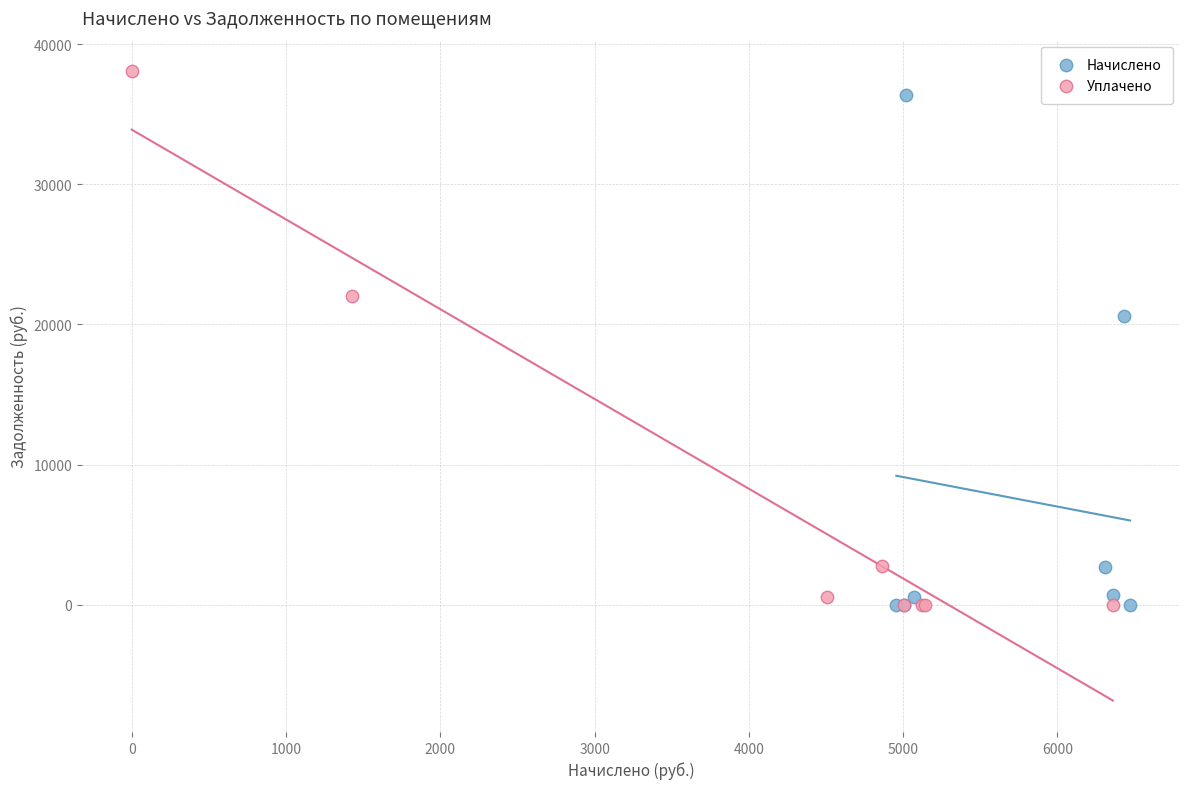

Which series has the widest spread of Y values?

Уплачено